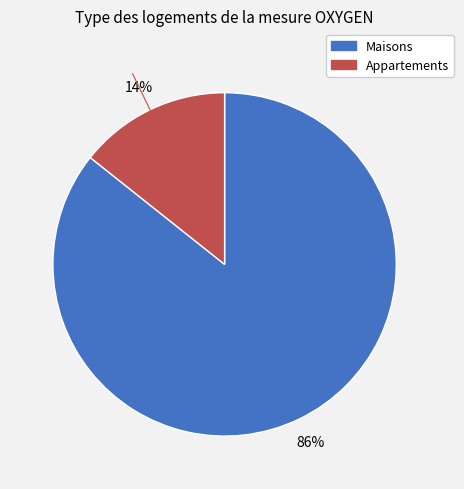

To the nearest percent, what is the average slice percentage?

50%